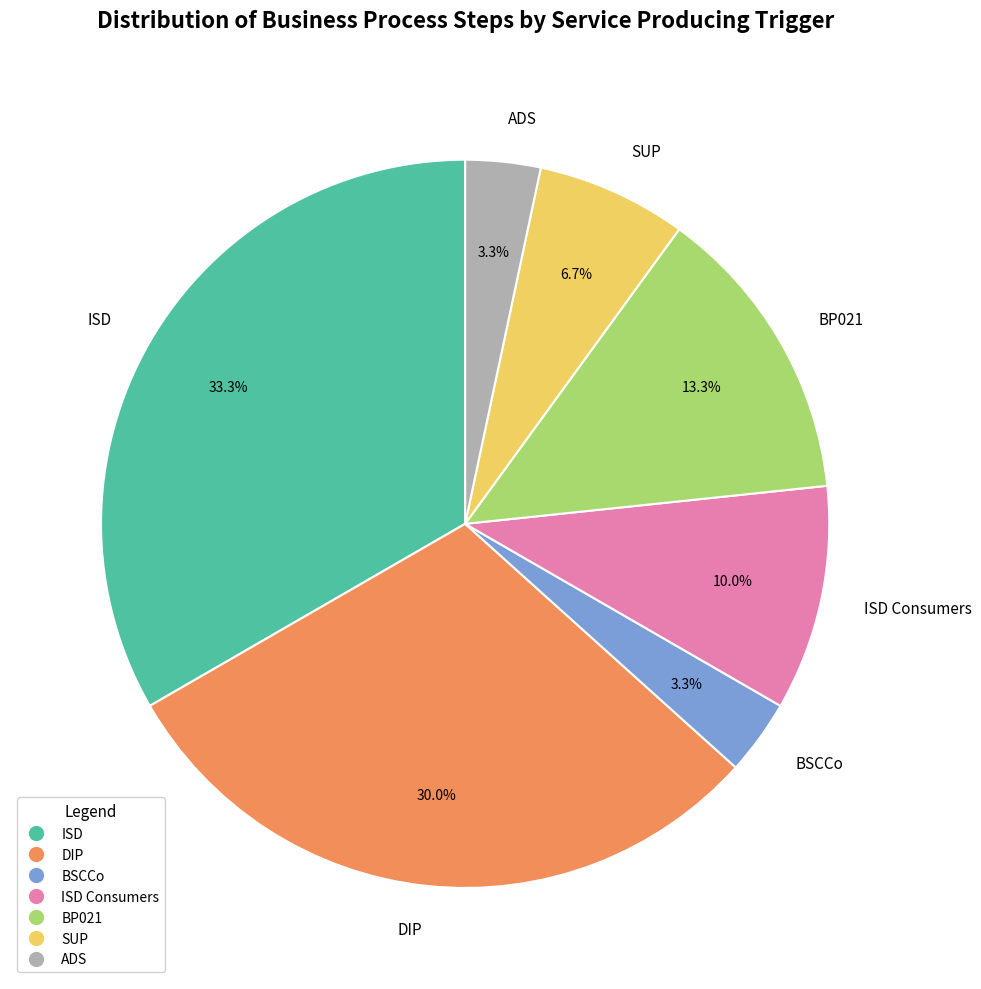

Which has a higher value, DIP or ISD Consumers?

DIP